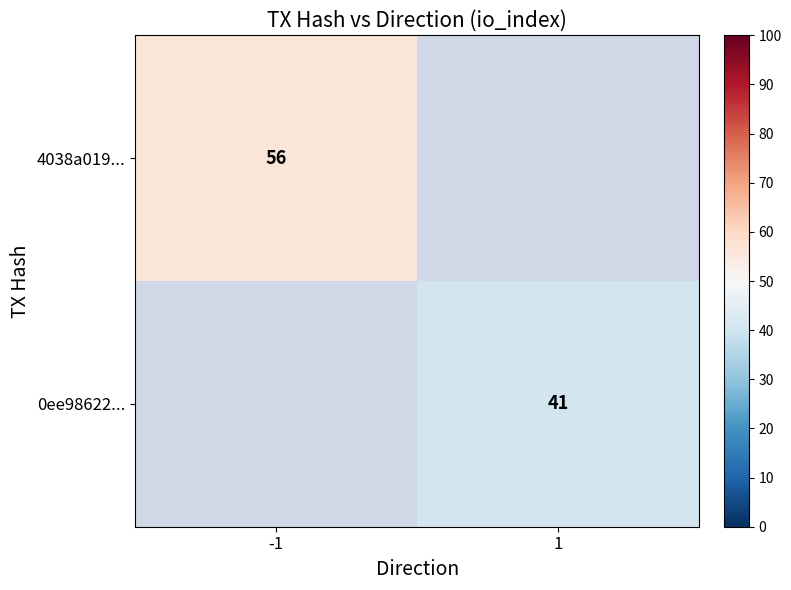

Is the value of 0ee98622... at 1 greater than the value of 4038a019... at -1?

No